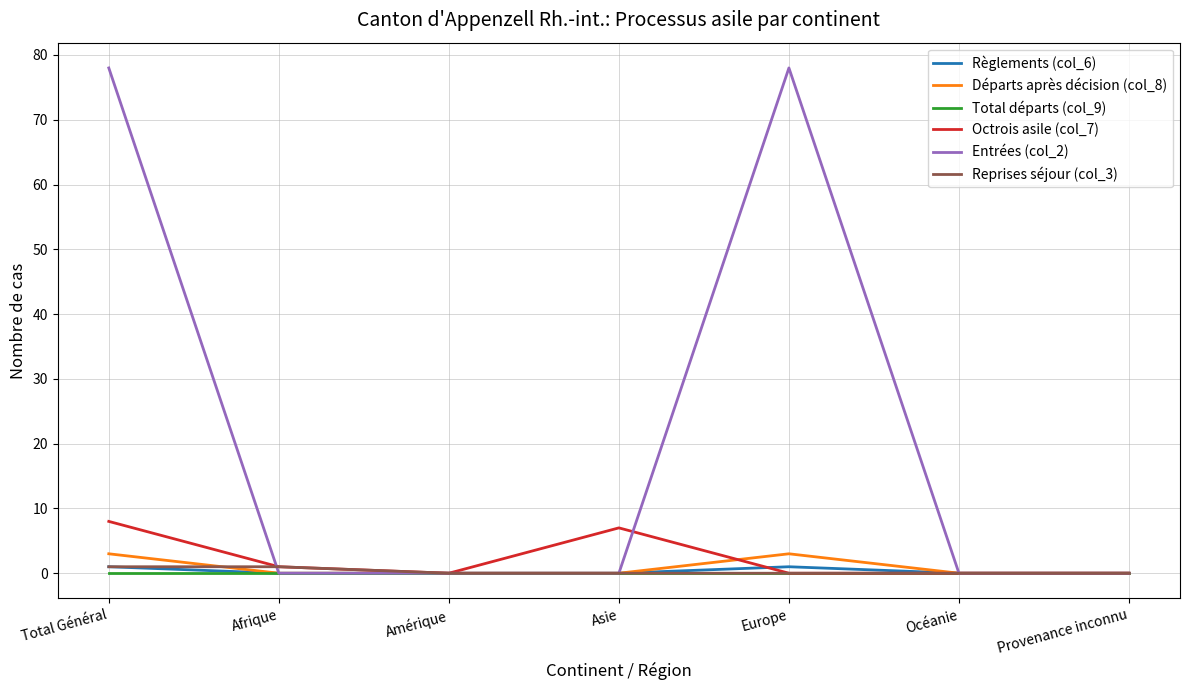

What is the spread (max minus min) of values at Afrique?

1